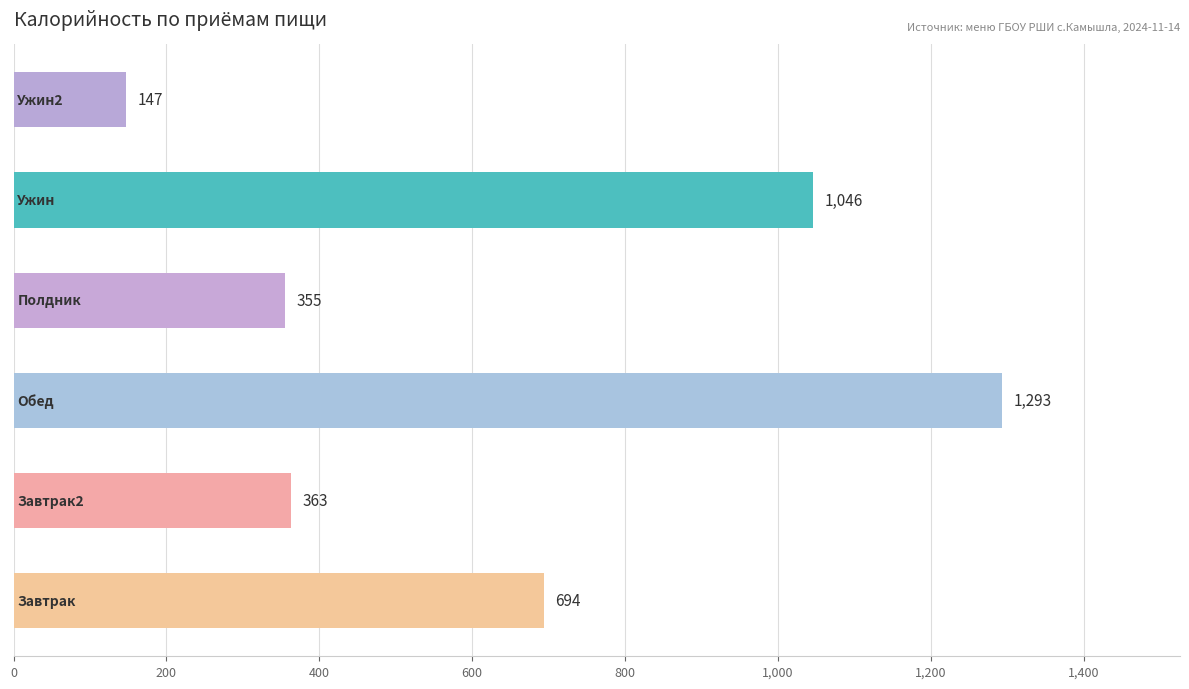

What is the sum of all values?

3898